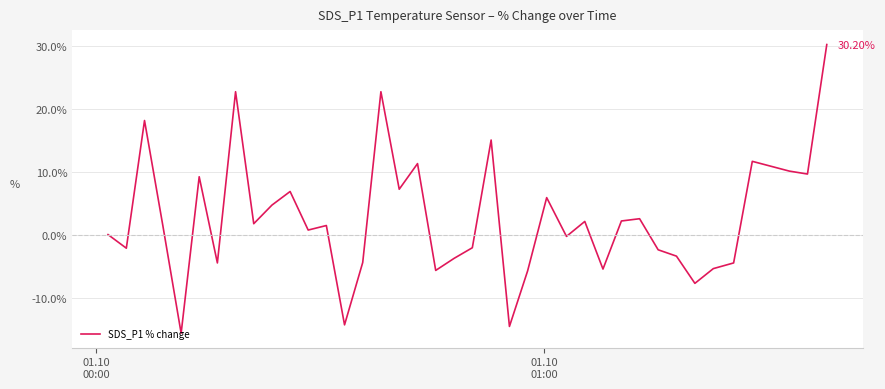

Does the chart have visible grid lines?

Yes